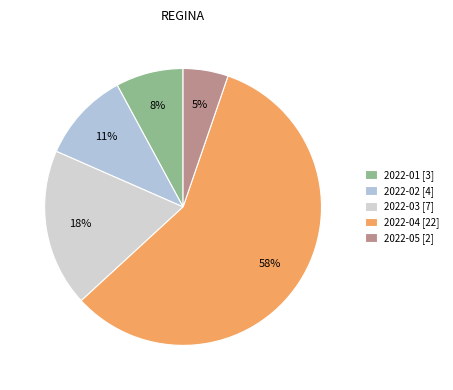

How many segments does this pie chart have?

5